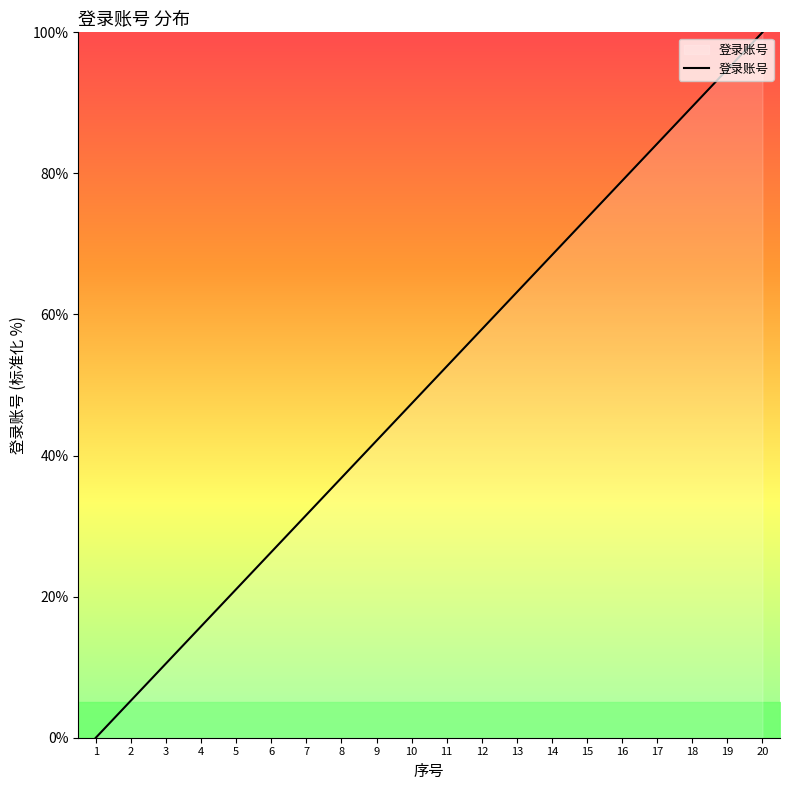

What is the average value?

50.0